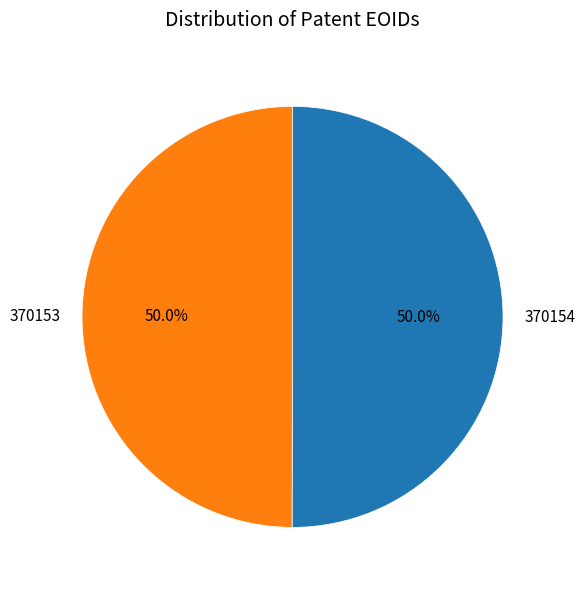

How many slices are in this pie chart?

2